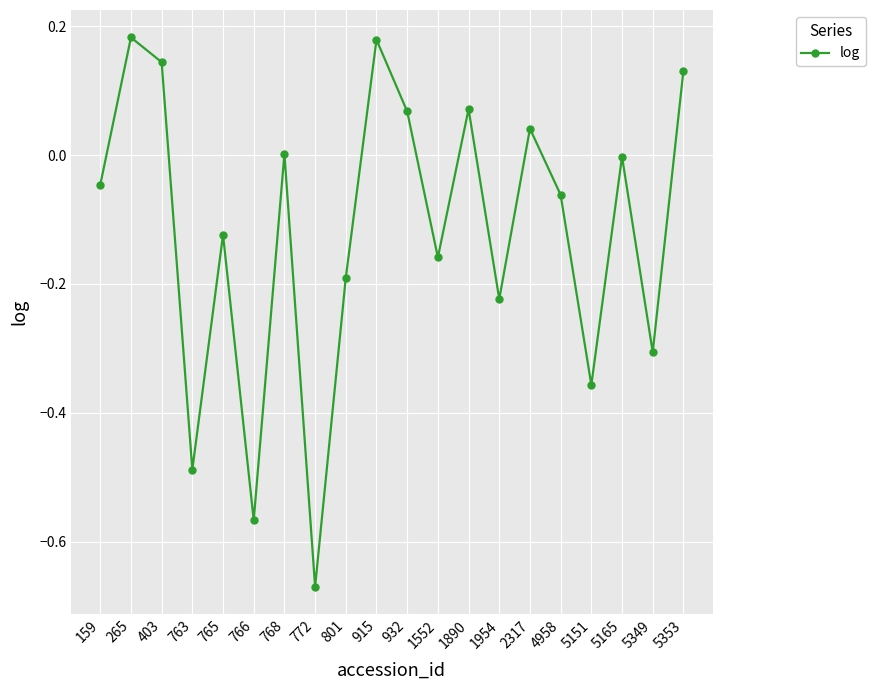

Which has a higher value, 5349 or 765?

765